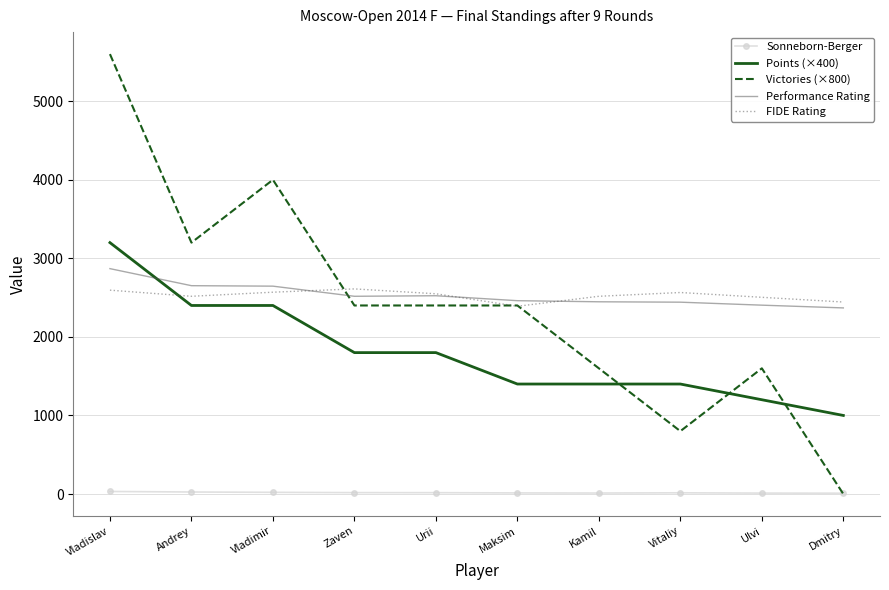

At which category is the sum across all series the highest?

Vladislav